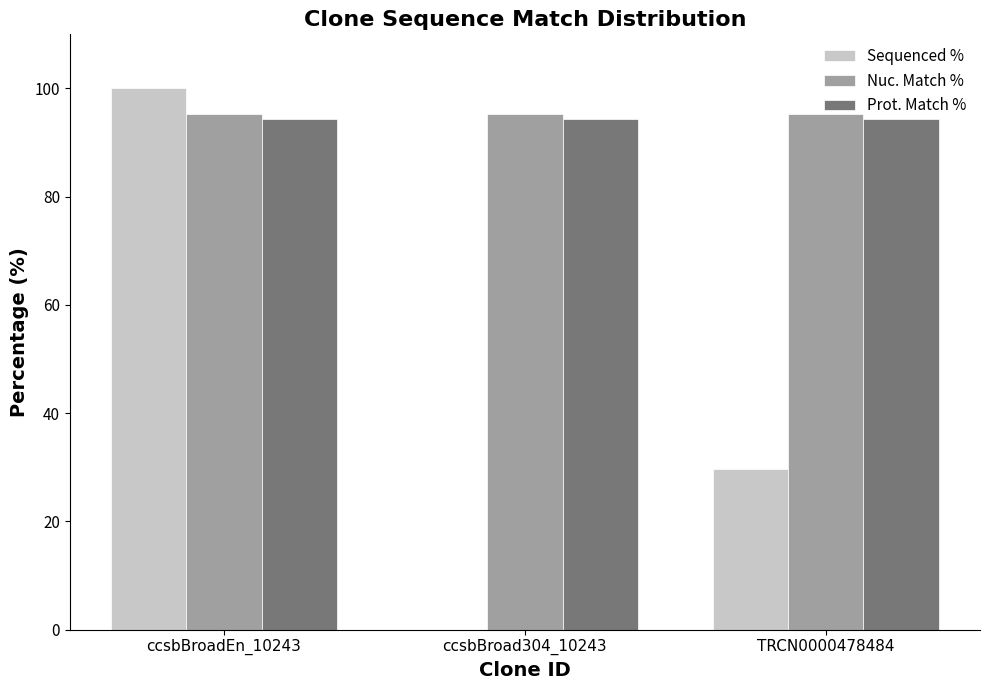

Are the bars grouped side by side (vs. stacked)?

Yes